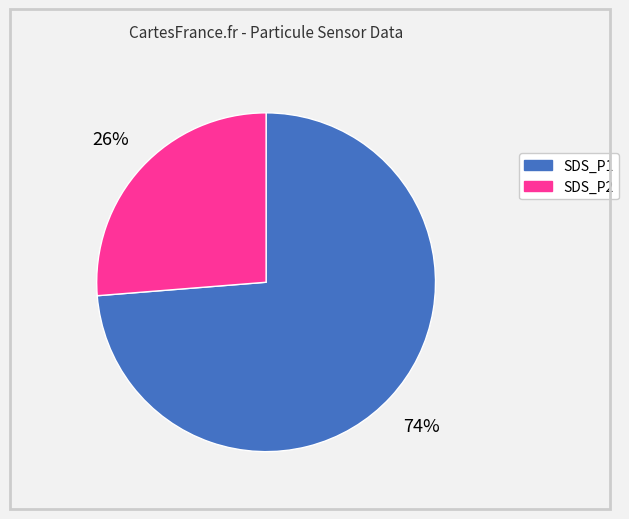

How many slices are in this pie chart?

2